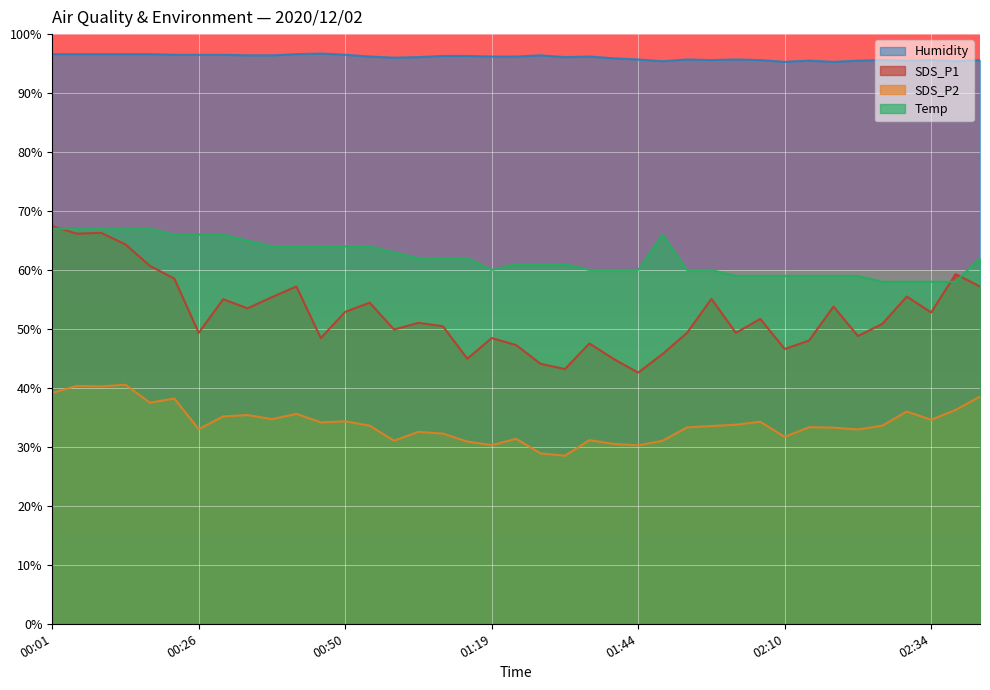

What is the difference between the maximum and second lowest values in the SDS_P2 series?

11.6